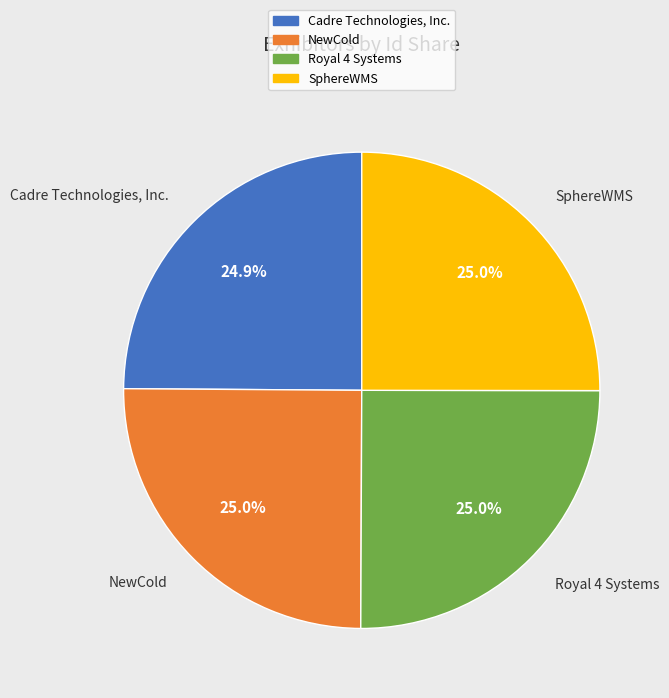

What percentage do Cadre Technologies, Inc. and NewCold together represent?

49.9%